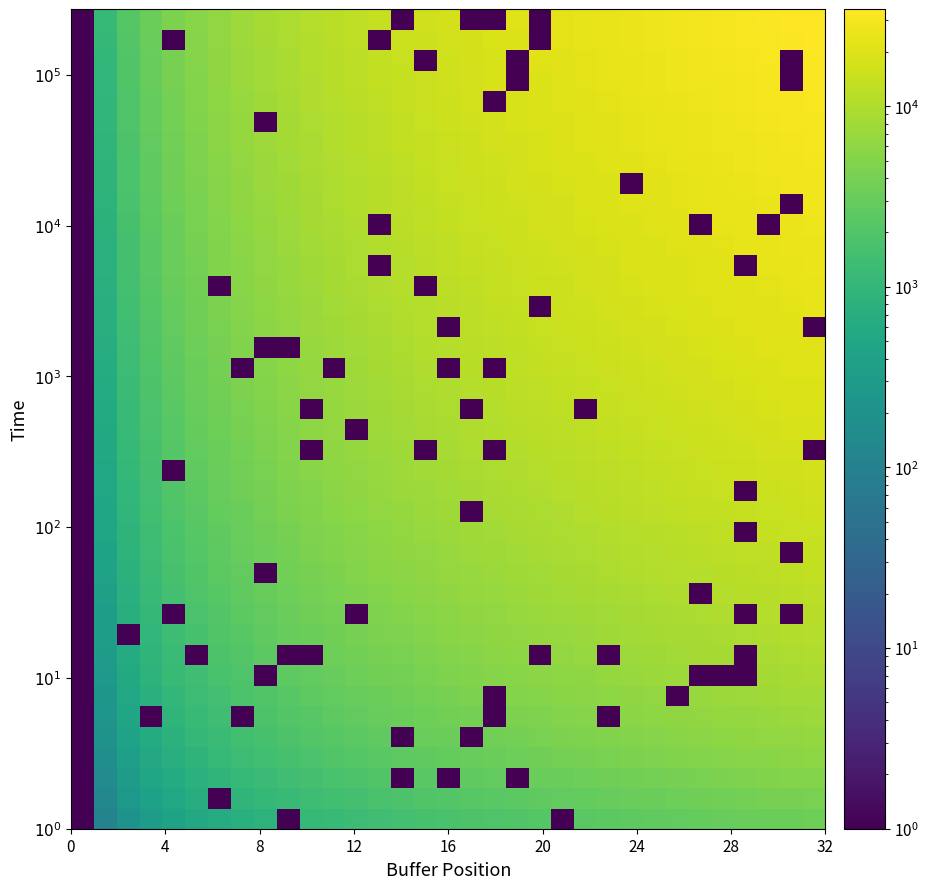

Which category has the highest value across all series?

32